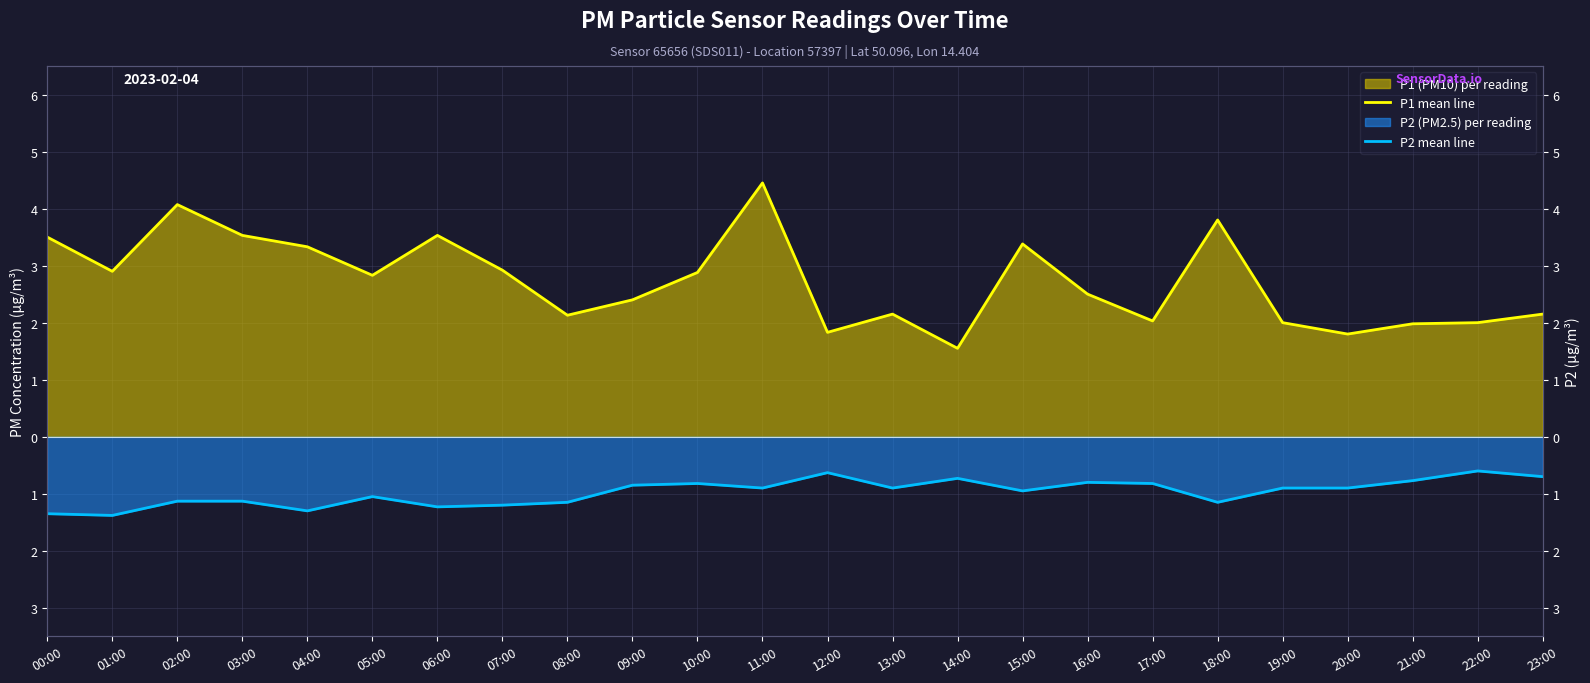

The P2 mean line series shows -0.9 at 19:00. True or false?

True